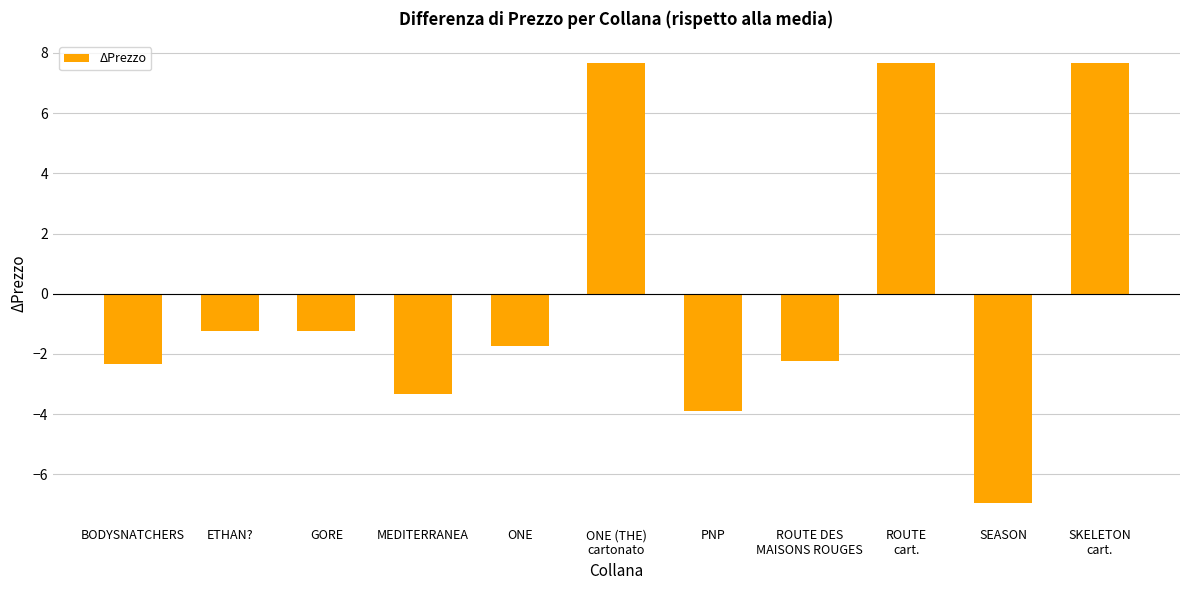

Which has a higher value, ONE or ROUTE
cart.?

ROUTE
cart.